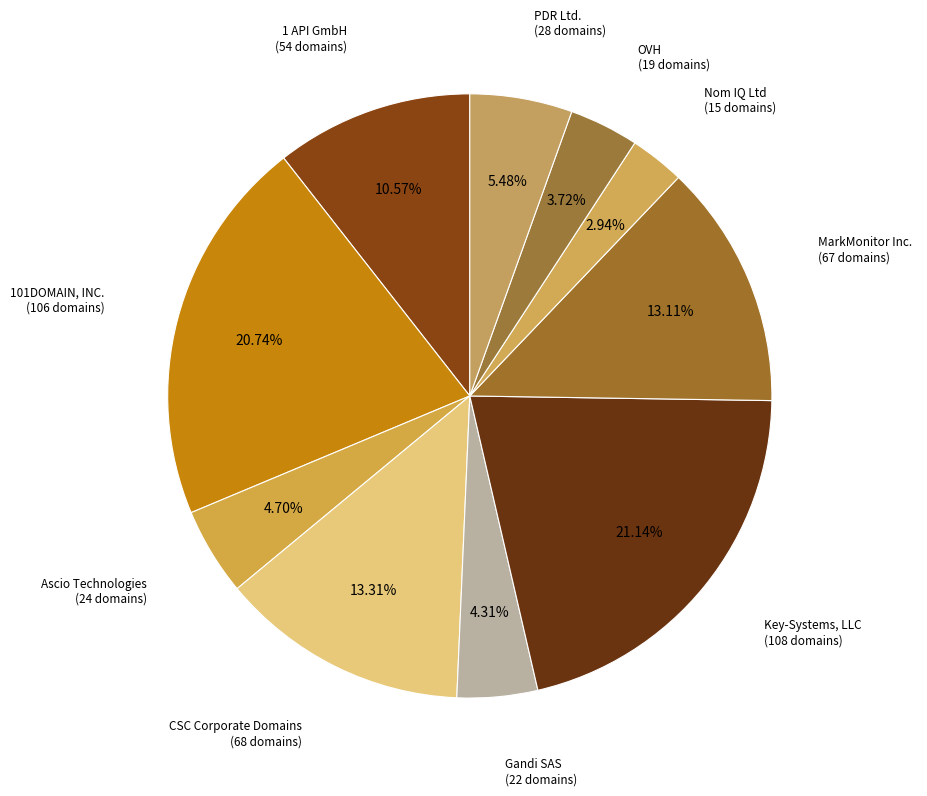

Does PDR Ltd. account for over 50% of the chart?

No